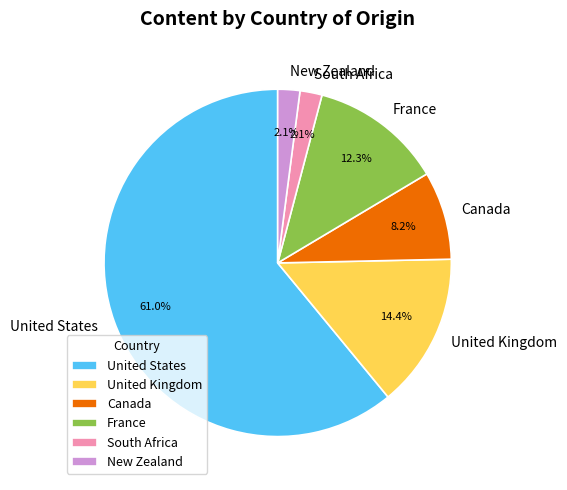

To the nearest percent, what is the average slice percentage?

17%